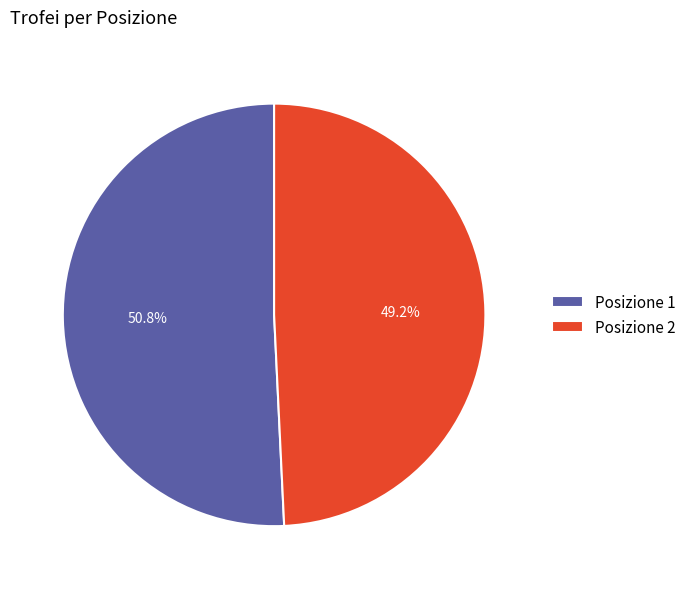

Rank the categories by value from lowest to highest.

Posizione 2, Posizione 1